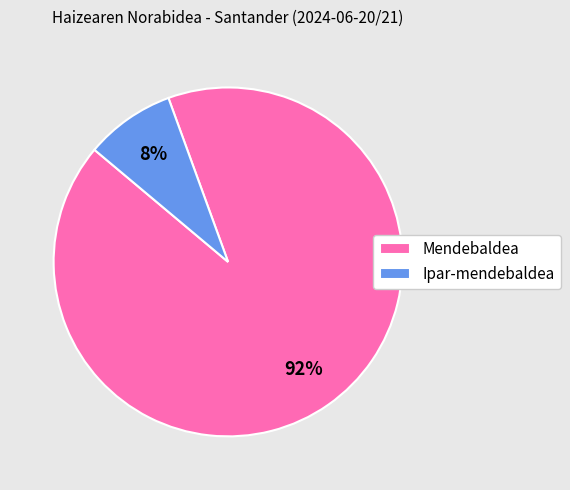

Which slice is the smallest?

Ipar-mendebaldea